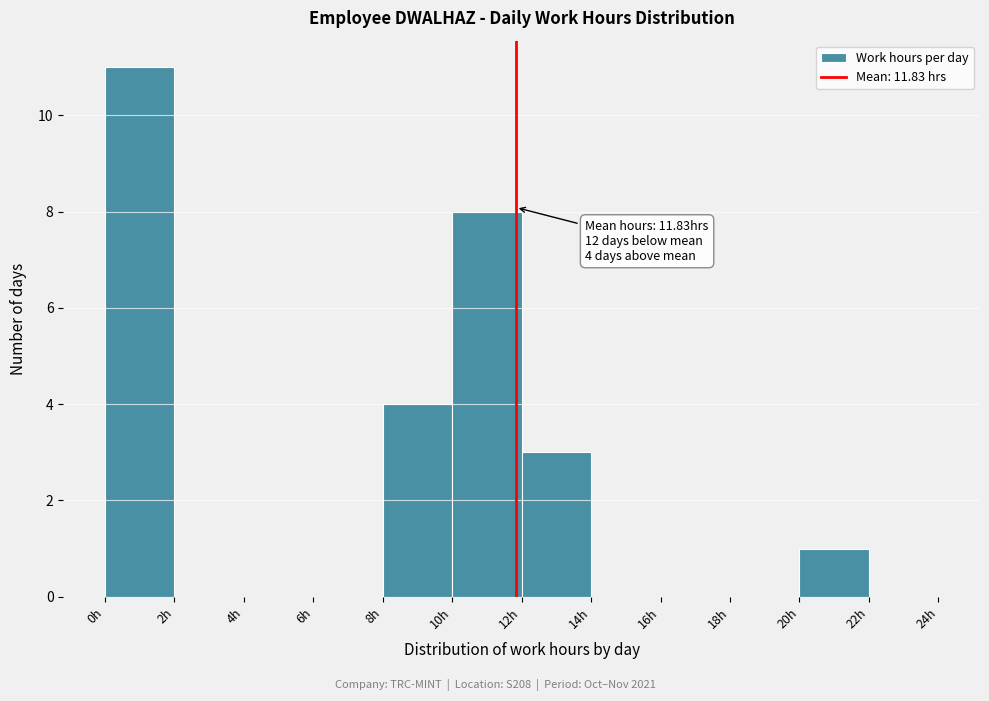

Over which range of the x-axis is the bar tallest?

0 to 2